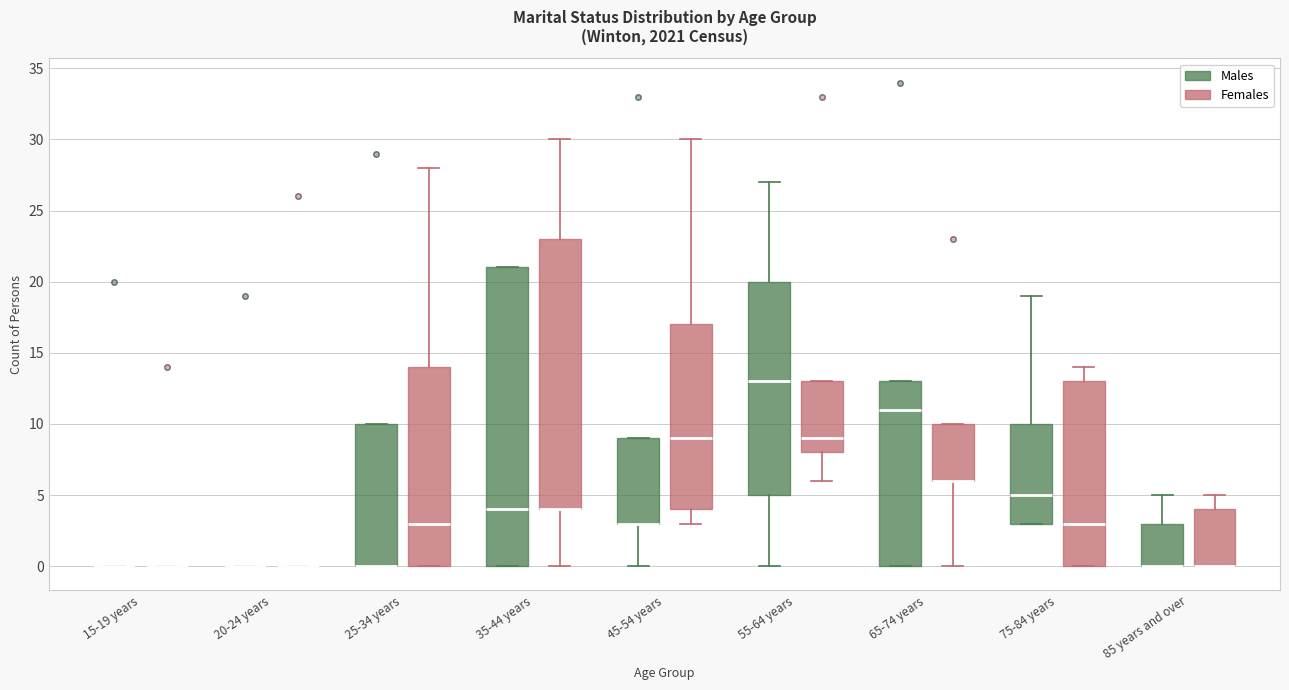

Reading left to right, read every box against the y-axis: the position of its median line, the range the box covers, and the ends of its whiskers. The values are not printed on the chart, so give them approximately, as read against the axis.

15-19 years (Males): box collapsed to a line at 0, whiskers 0 to 0
15-19 years (Females): box collapsed to a line at 0, whiskers 0 to 0
20-24 years (Males): box collapsed to a line at 0, whiskers 0 to 0
20-24 years (Females): box collapsed to a line at 0, whiskers 0 to 0
25-34 years (Males): median 0 (drawn on the box's lower edge), box 0 to 10, whiskers 0 to 10
25-34 years (Females): median 3, box 0 to 14, whiskers 0 to 28
35-44 years (Males): median 4, box 0 to 21, whiskers 0 to 21
35-44 years (Females): median 4 (drawn on the box's lower edge), box 4 to 23, whiskers 0 to 30
45-54 years (Males): median 3 (drawn on the box's lower edge), box 3 to 9, whiskers 0 to 9
45-54 years (Females): median 9, box 4 to 17, whiskers 3 to 30
55-64 years (Males): median 13, box 5 to 20, whiskers 0 to 27
55-64 years (Females): median 9, box 8 to 13, whiskers 6 to 13
65-74 years (Males): median 11, box 0 to 13, whiskers 0 to 13
65-74 years (Females): median 6 (drawn on the box's lower edge), box 6 to 10, whiskers 0 to 10
75-84 years (Males): median 5, box 3 to 10, whiskers 3 to 19
75-84 years (Females): median 3, box 0 to 13, whiskers 0 to 14
85 years and over (Males): median 0 (drawn on the box's lower edge), box 0 to 3, whiskers 0 to 5
85 years and over (Females): median 0 (drawn on the box's lower edge), box 0 to 4, whiskers 0 to 5